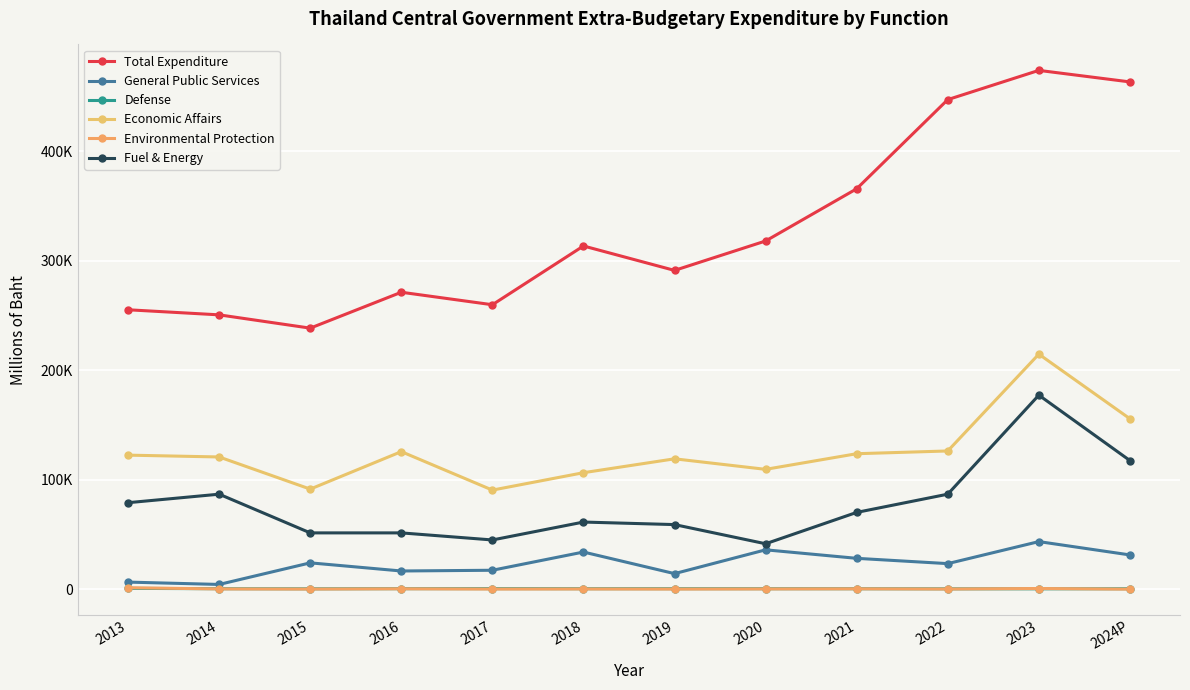

How many interior local valleys does the Total Expenditure series have?

3